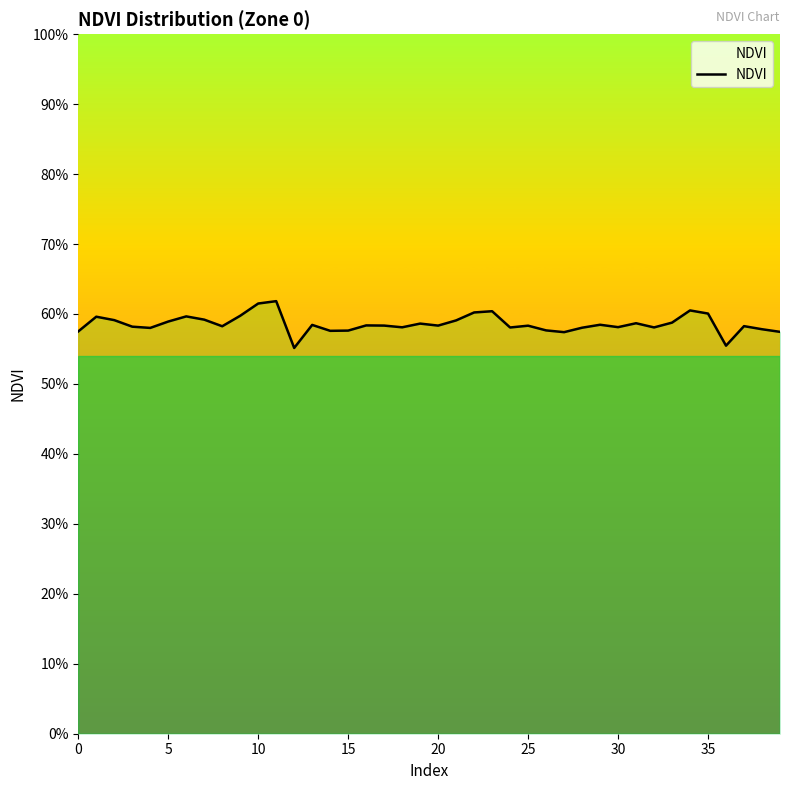

What is the sum of the values at 21 and 15?

1.2